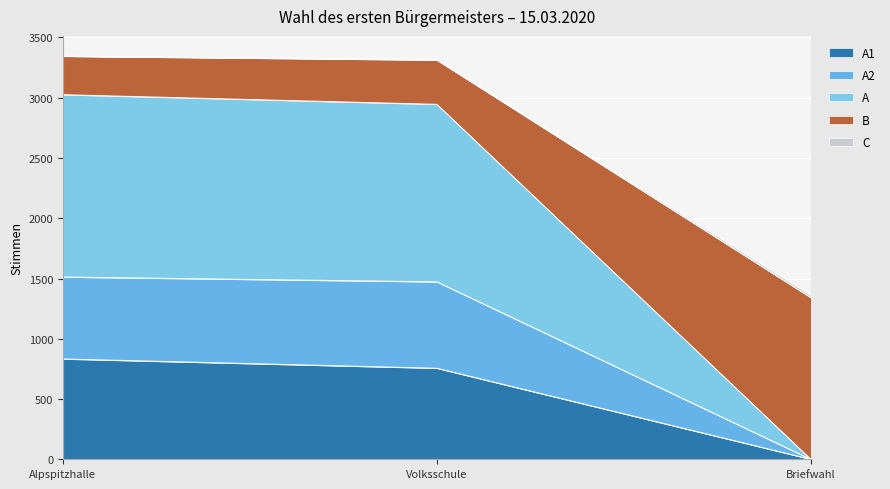

Rank the categories by A2 value from lowest to highest.

Briefwahl, Volksschule, Alpspitzhalle